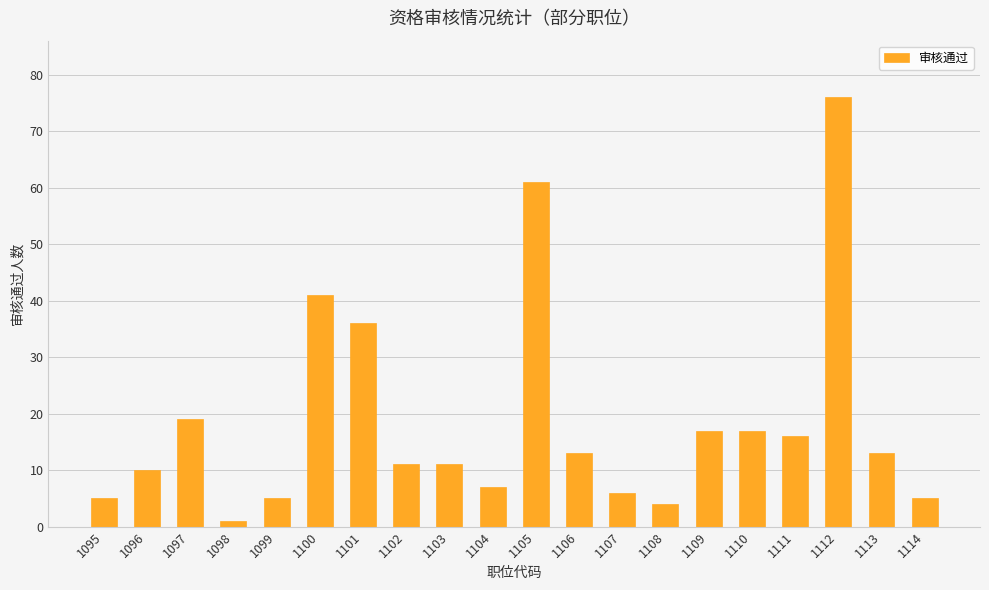

How many data points are less than 13?

10